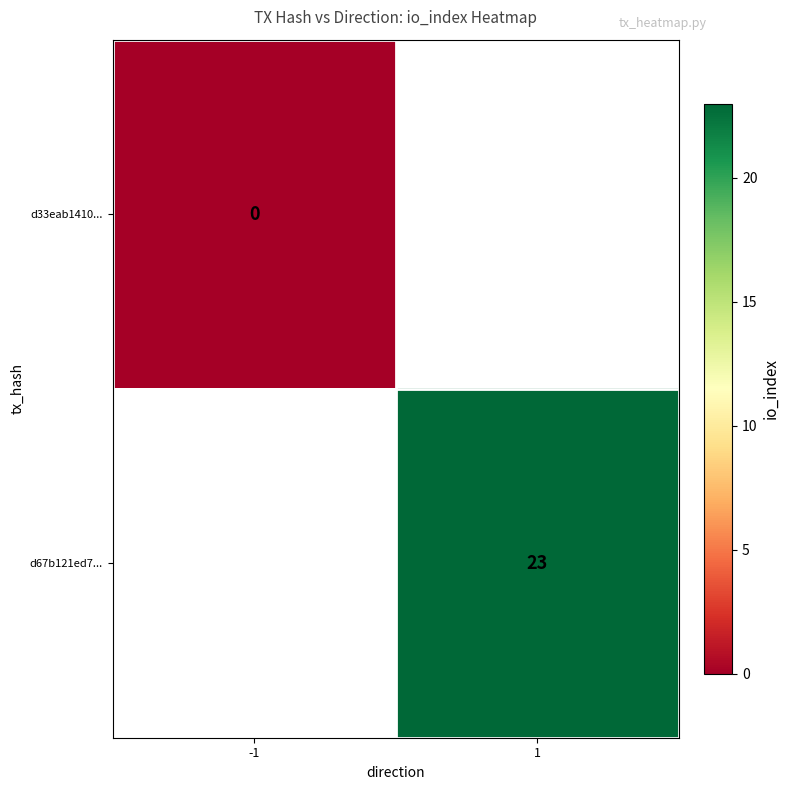

Which has a higher value, -1 or 1?

1